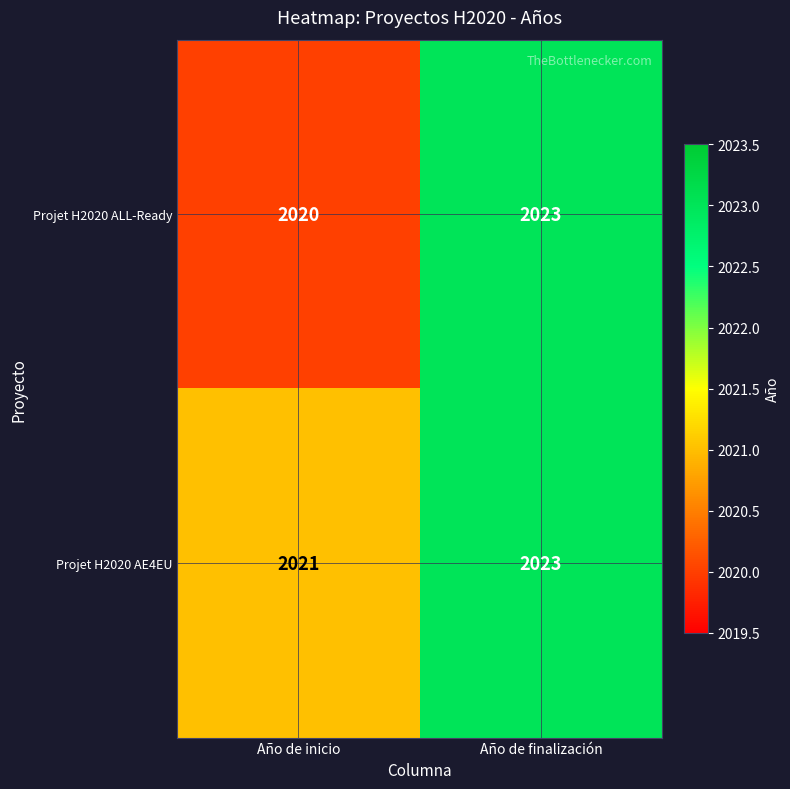

Reading left to right, transcribe all the data shown in this chart.

Projet H2020 ALL-Ready: Año de inicio=2020	Año de finalización=2023
Projet H2020 AE4EU: Año de inicio=2021	Año de finalización=2023